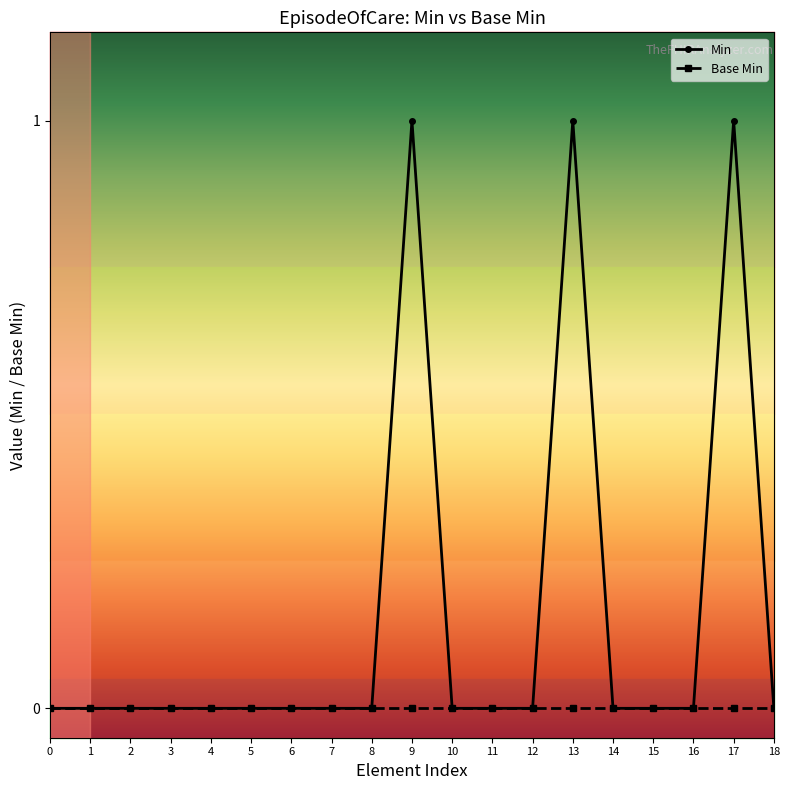

Does the chart have visible grid lines?

No